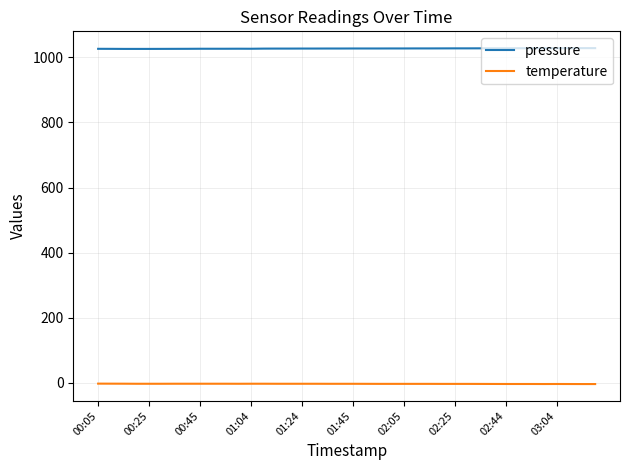

What is the greatest value displayed?

1028.5